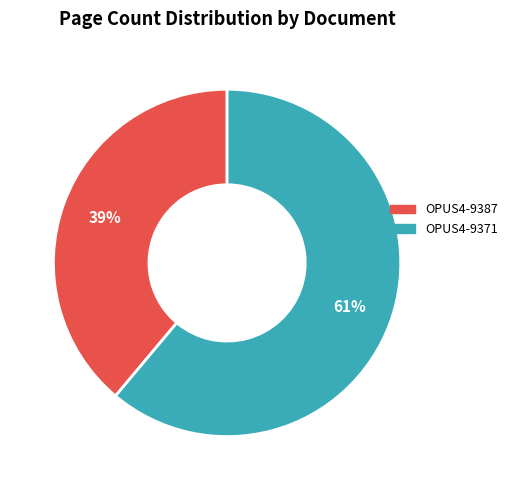

True or false: OPUS4-9387 accounts for 29% of the total.

False